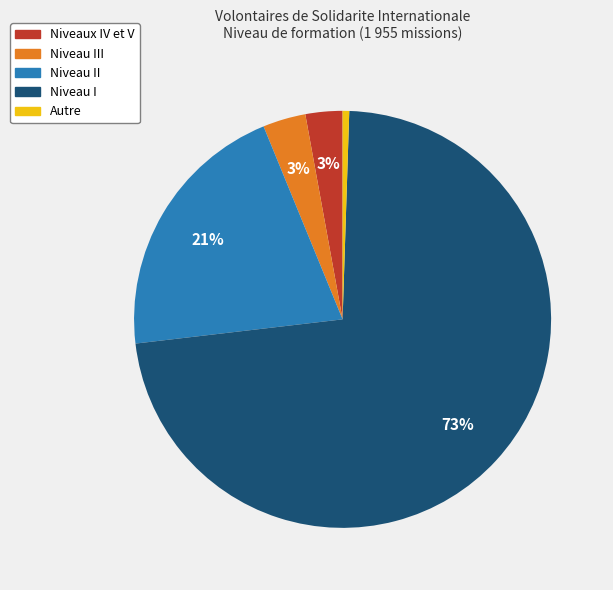

Which has a higher value, Niveau I or Autre?

Niveau I